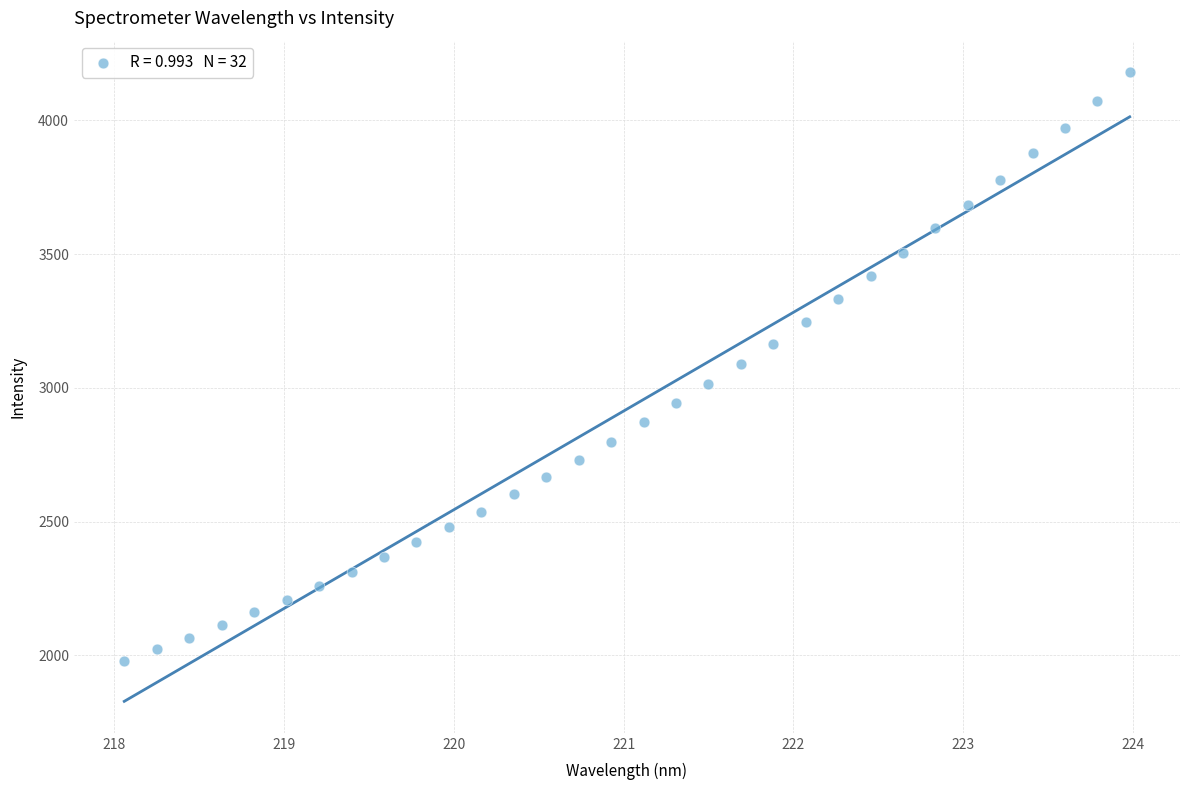

What is the range of X values (max minus min)?

5.9